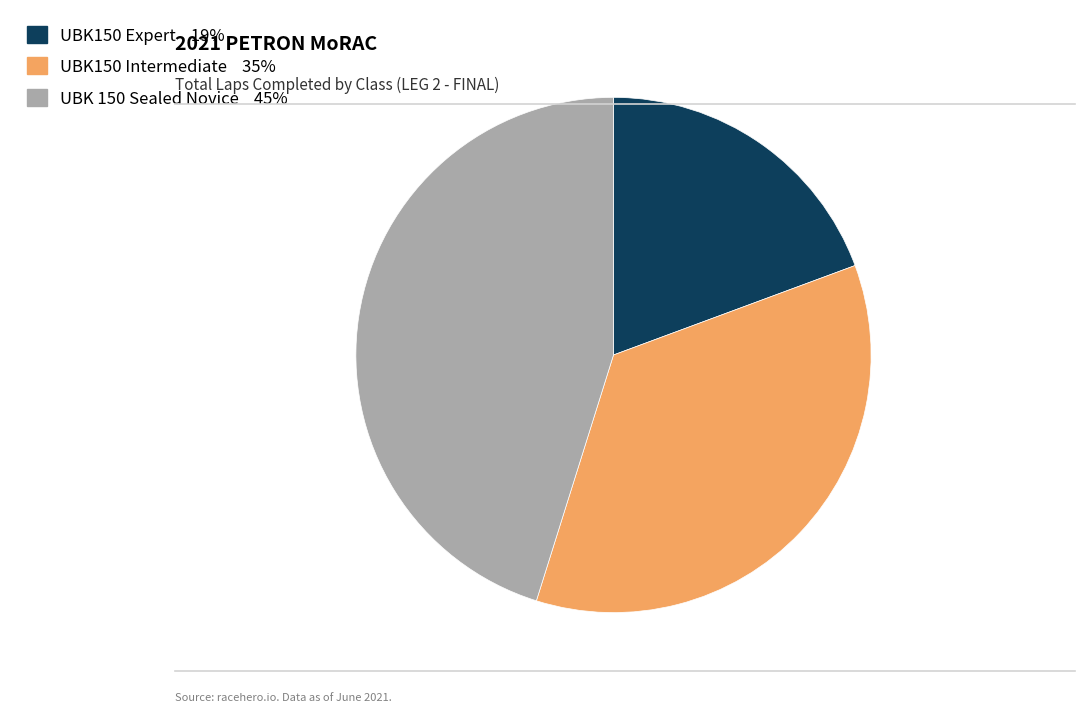

What is the ratio of the value at UBK 150 Sealed Novice to the value at UBK150 Intermediate?

1.3